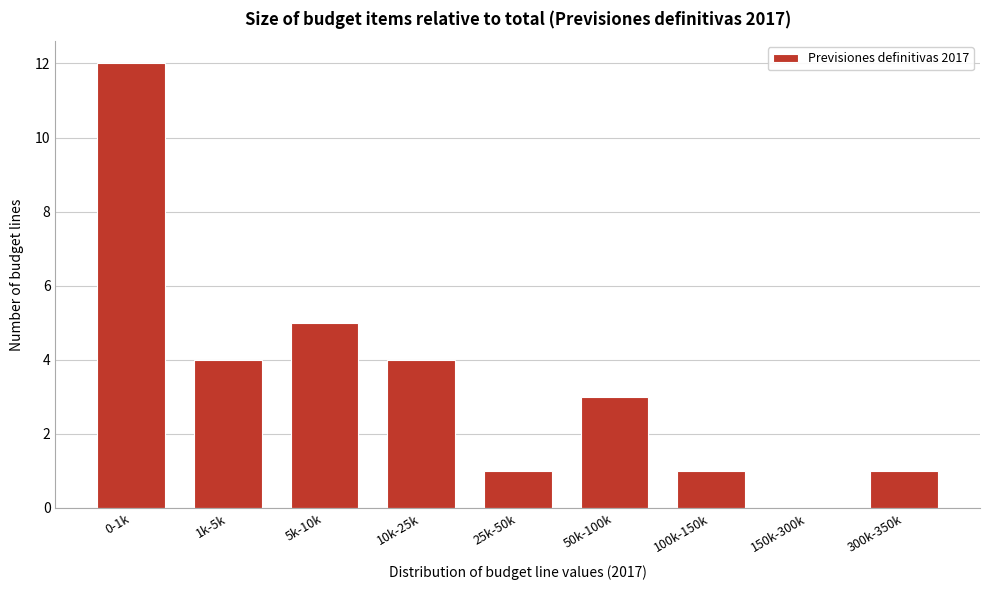

Reading left to right, what are all the values shown in this chart?

0-1k=12	1k-5k=4	5k-10k=5	10k-25k=4	25k-50k=1	50k-100k=3	100k-150k=1	150k-300k=0	300k-350k=1